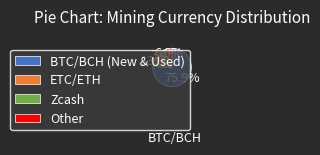

What percentage do Other and ETC/ETH together represent?

20.7%